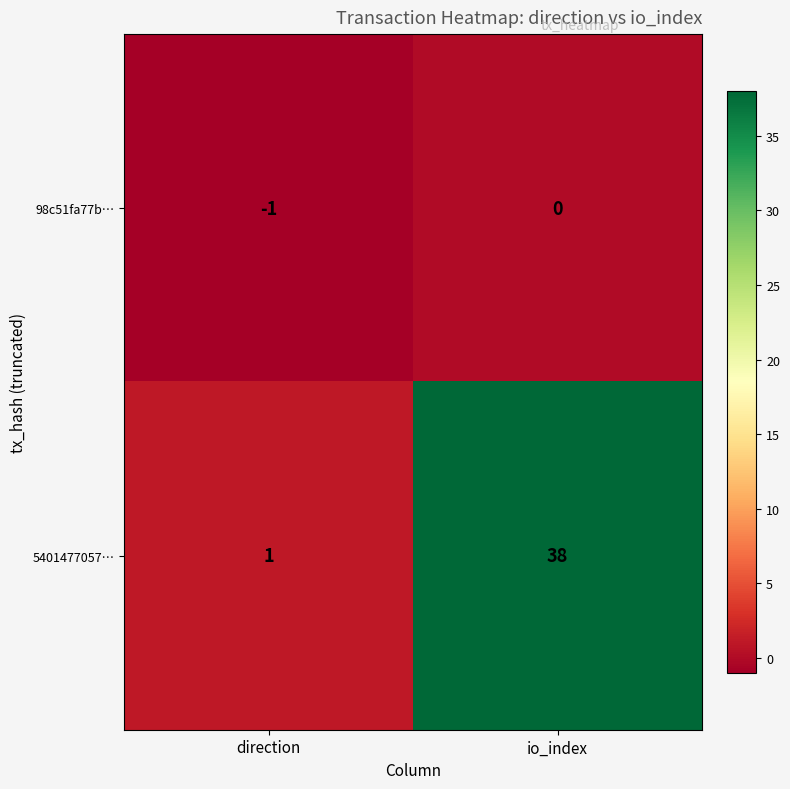

The 98c51fa77b… series shows 0 at direction. True or false?

False